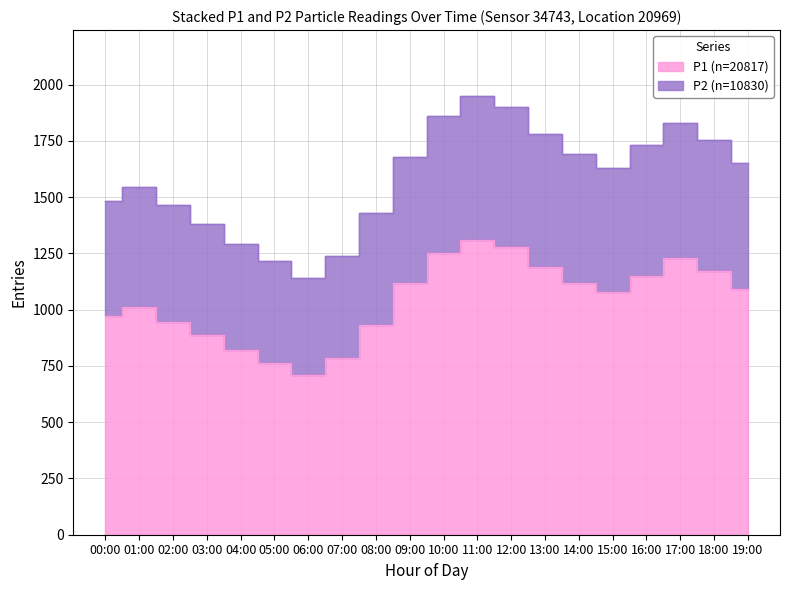

What is the greatest value displayed?

1950.0